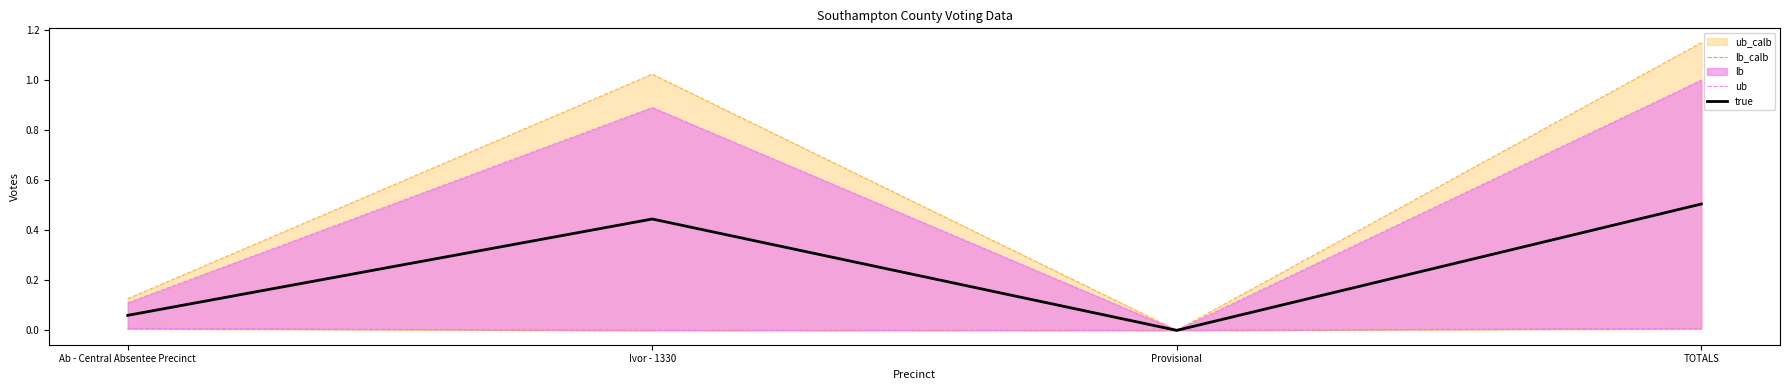

Which category has the highest value in the lb_calb series?

Ab - Central Absentee Precinct